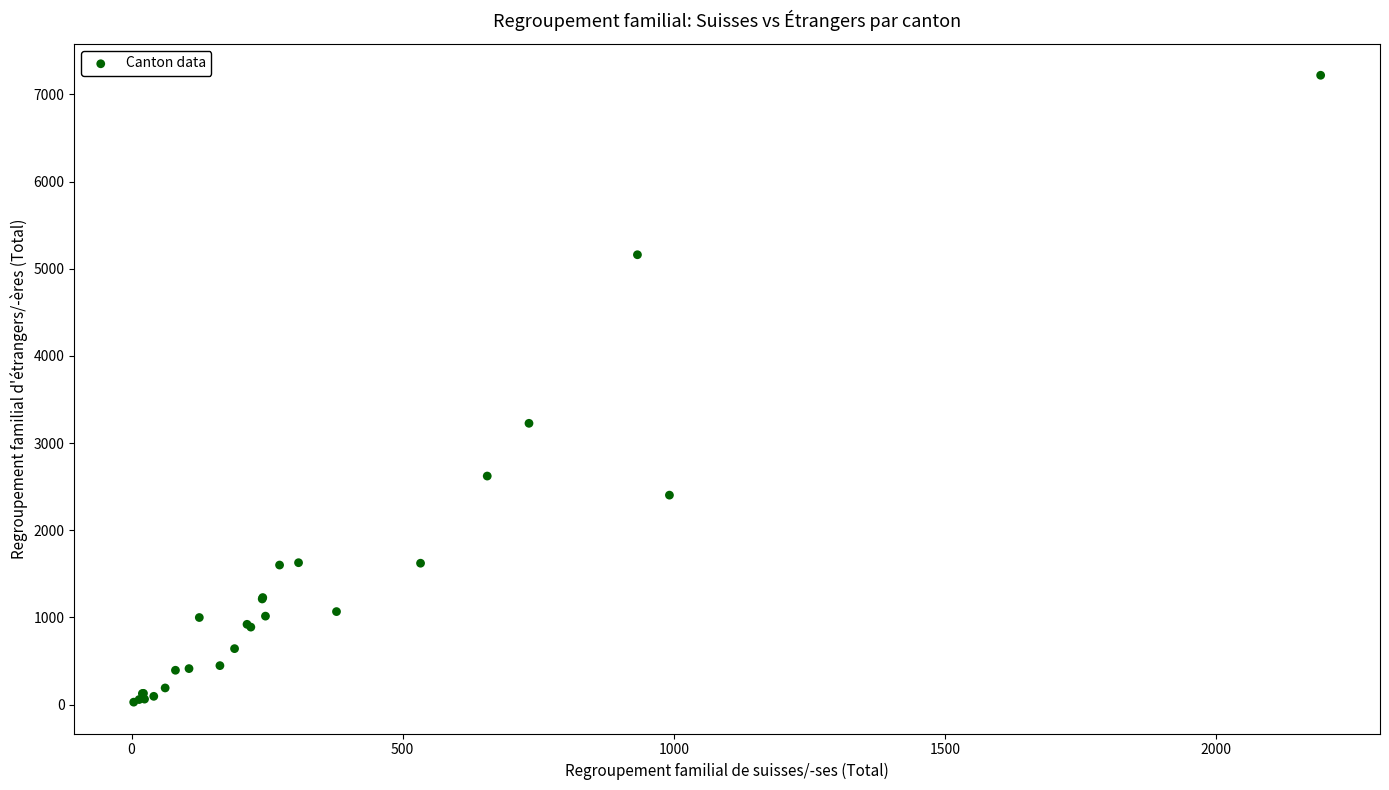

What Y value in the scatter plot is closest to 3623?

3226